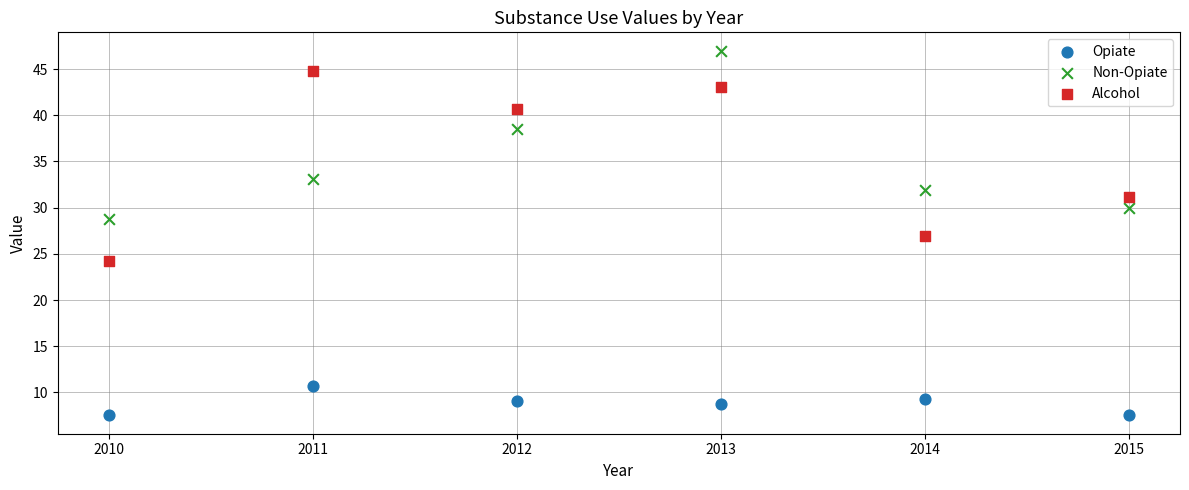

Across all data points, what is the range of Y values (max minus min)?

39.5